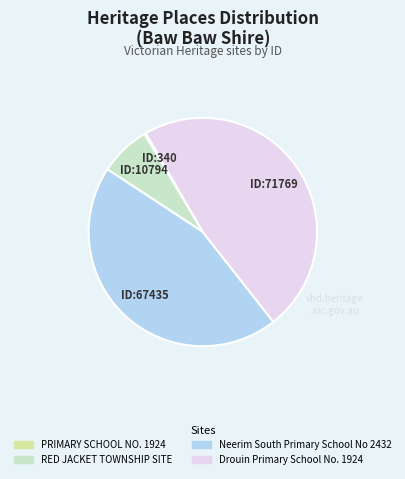

Which has a higher value, Neerim South Primary School No 2432 or RED JACKET TOWNSHIP SITE?

Neerim South Primary School No 2432